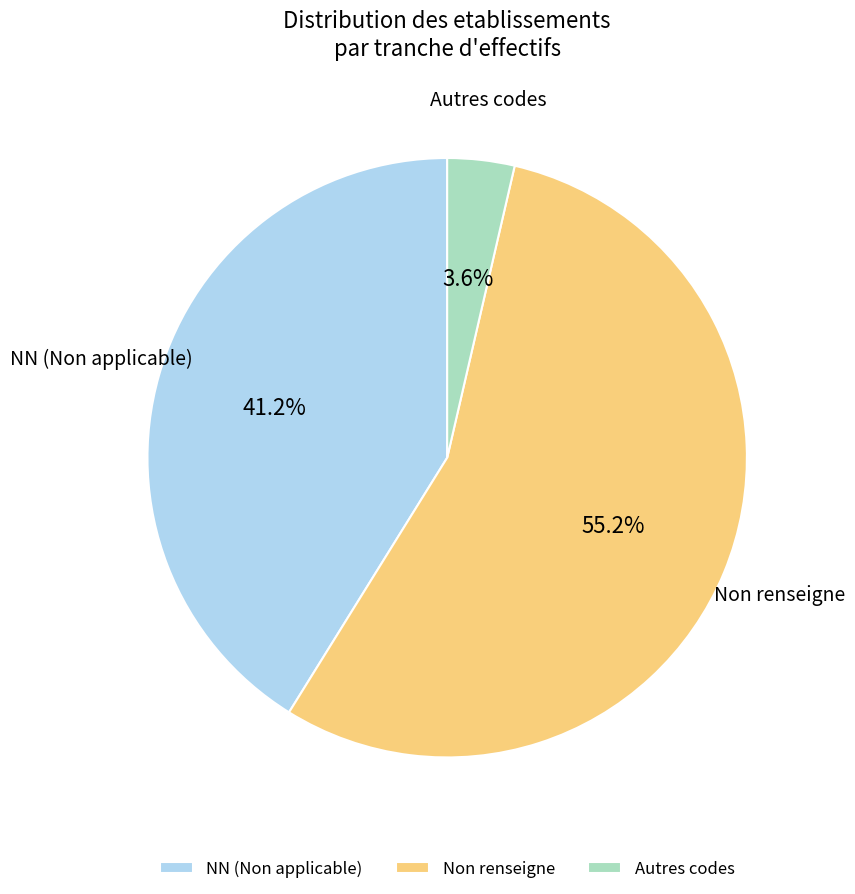

Which slice is the smallest?

Autres codes